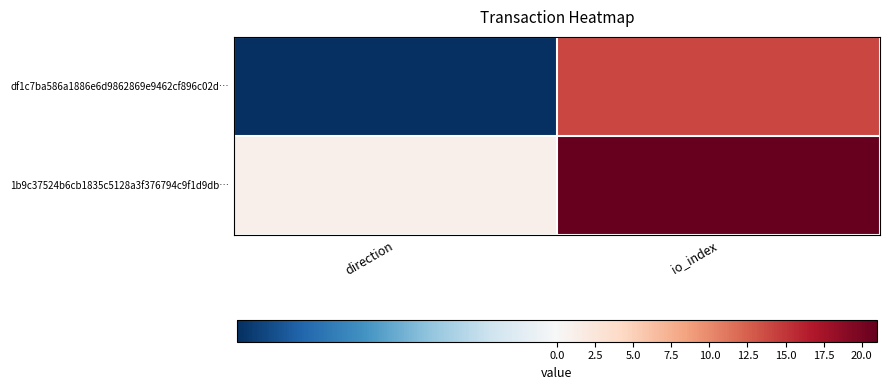

Which series has the largest range (max minus min)?

1b9c37524b6cb1835c5128a3f376794c9f1d9db…